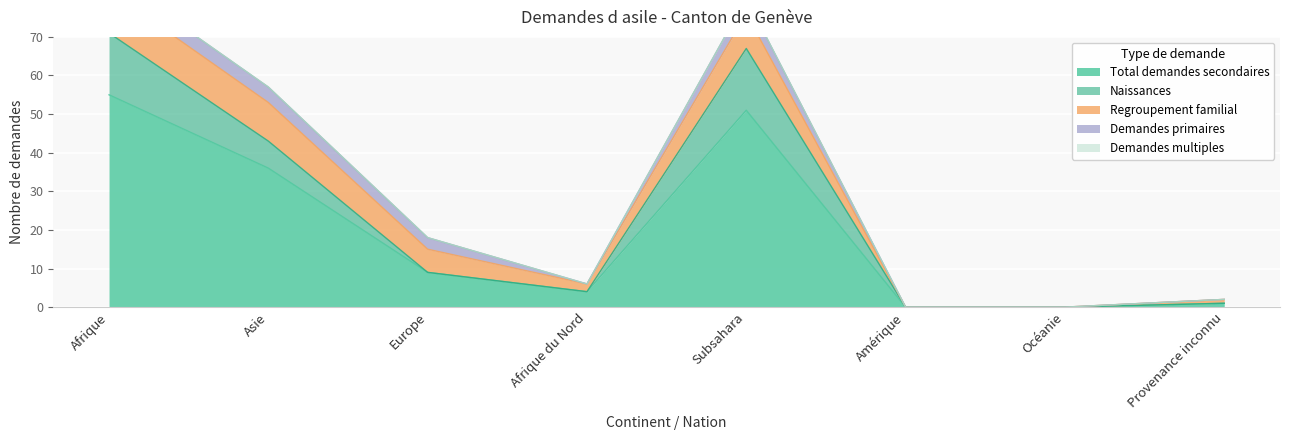

What is the difference between the maximum and minimum values in the Total demandes secondaires series?

55